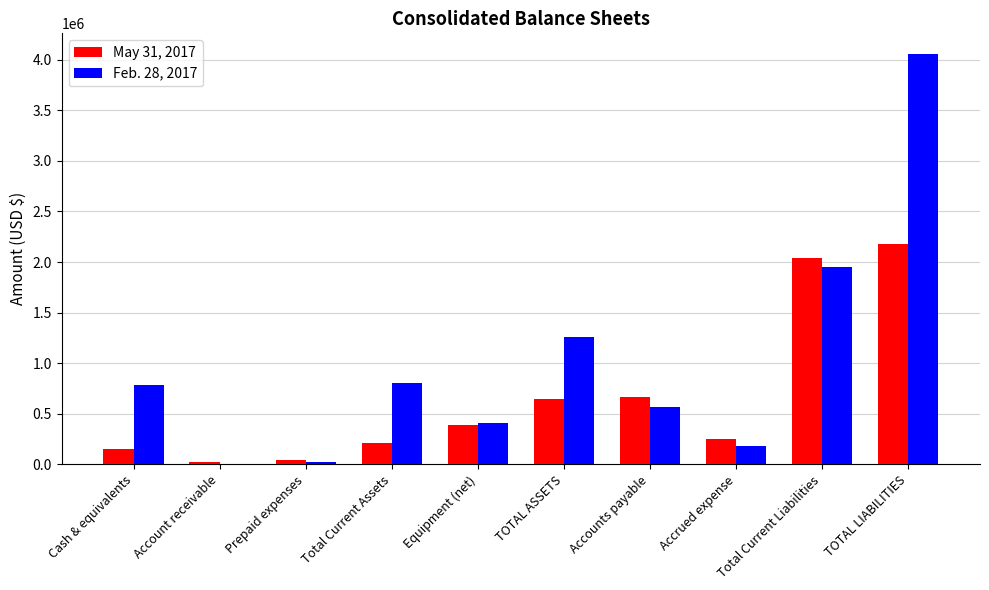

Reading left to right, list all the values displayed in this chart.

May 31, 2017: 152211	23300	40535	216046	391969	651615	668866	251567	2035840	2181170
Feb. 28, 2017: 782707	0	20856	803563	414635	1261798	572195	179680	1950006	4056978